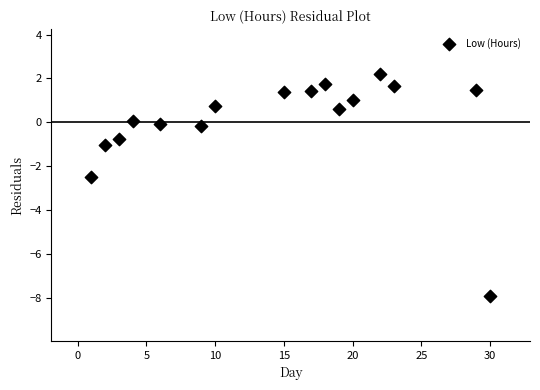

What Y value in the scatter plot is closest to -2?

-2.5